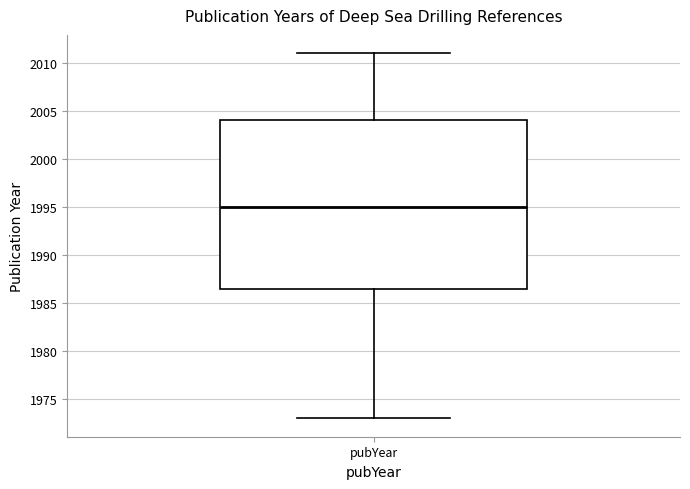

Read this box plot against the y-axis: the position of the median line, the range covered by the box, and the ends of both whiskers. The values are not printed on the chart, so give them approximately, as read against the axis.

median 1995.0, box 1986.5 to 2004.0, whiskers 1973.0 to 2011.0